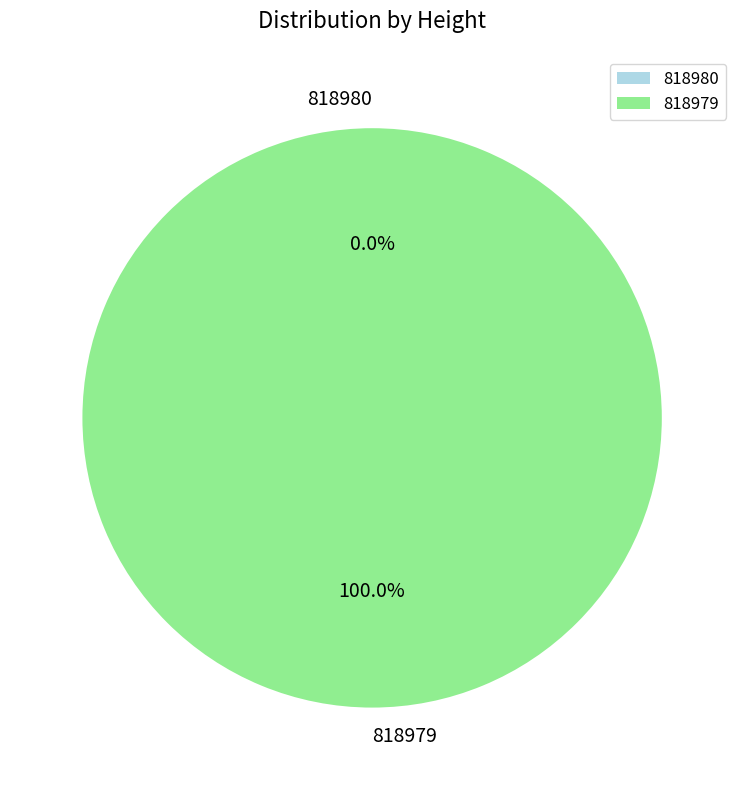

Is there a majority slice in this chart?

Yes